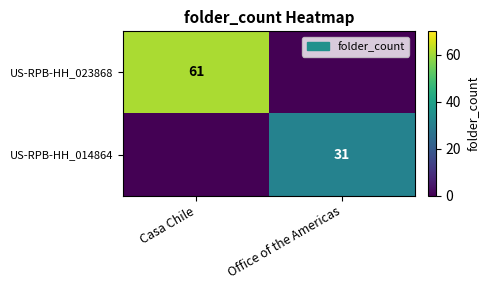

Is it true that US-RPB-HH_023868 equals 22 at Casa Chile?

False